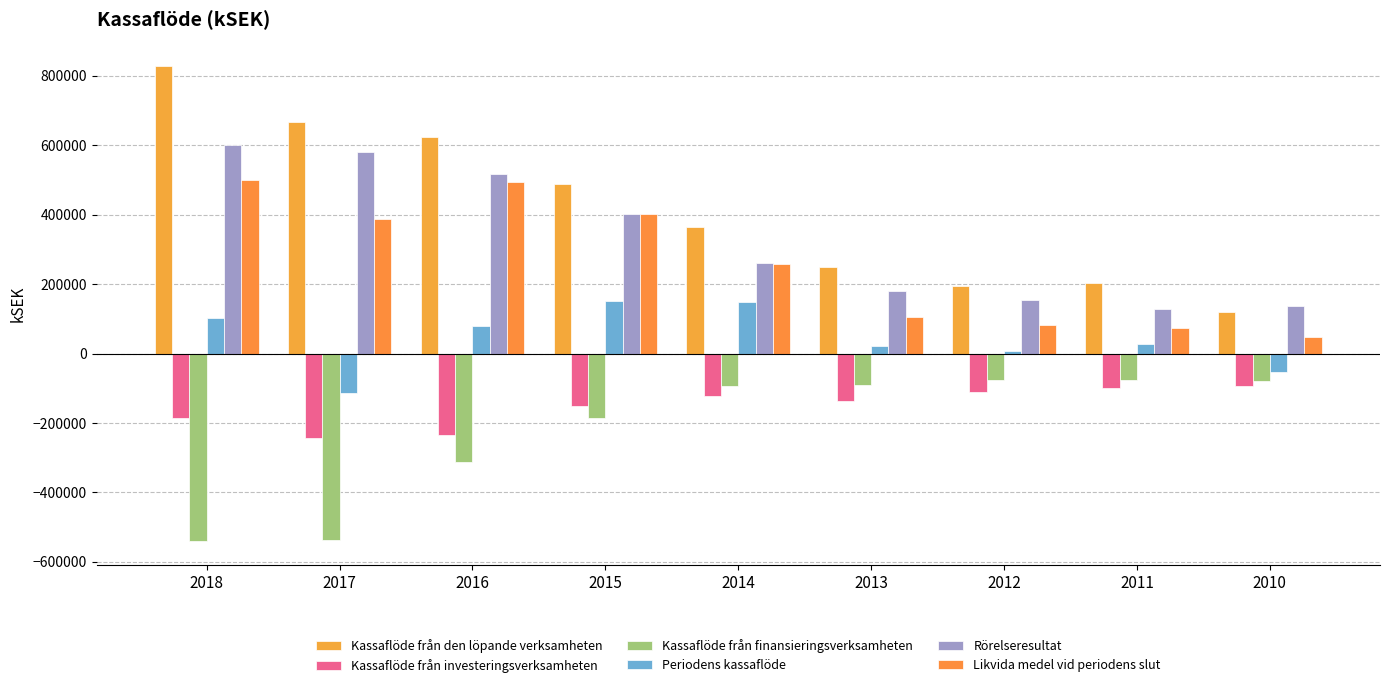

What value does the Rörelseresultat series have at 2014?

261665.0